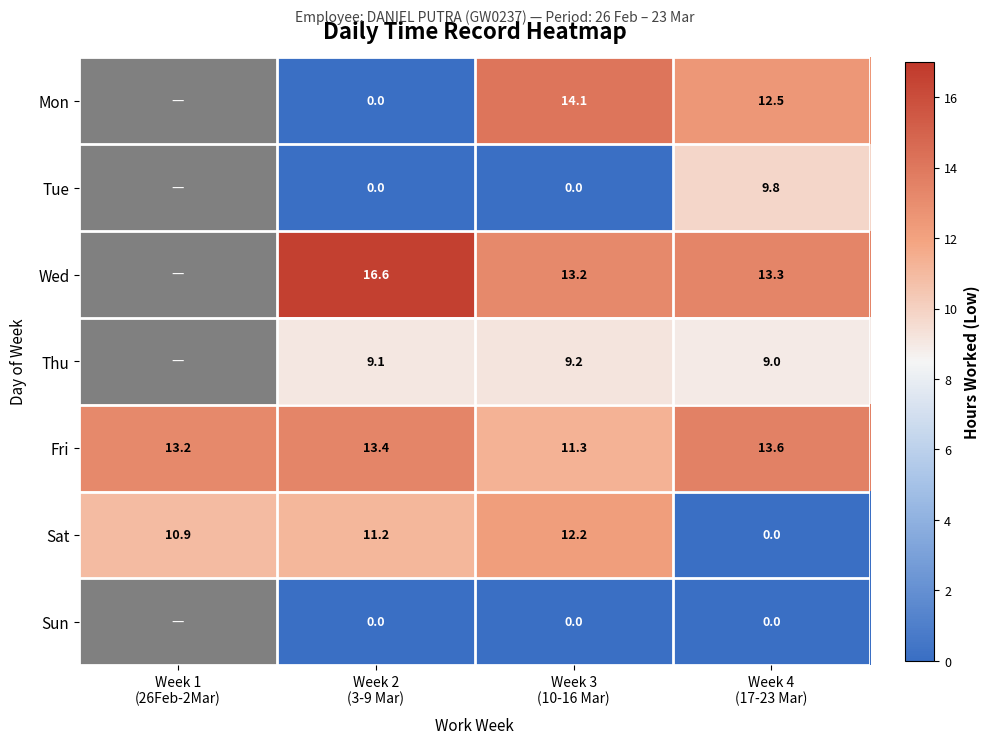

How many data points in Fri are above 13?

3